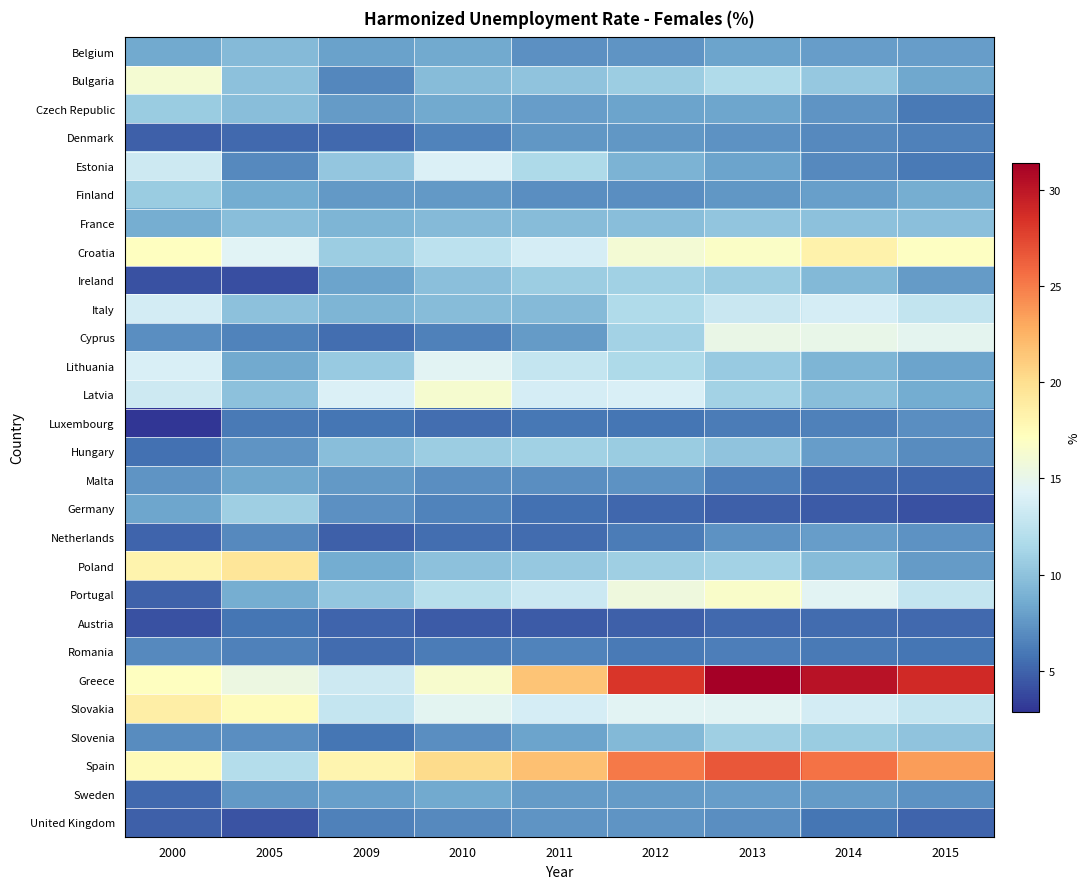

At which category is the sum across all series the highest?

2013